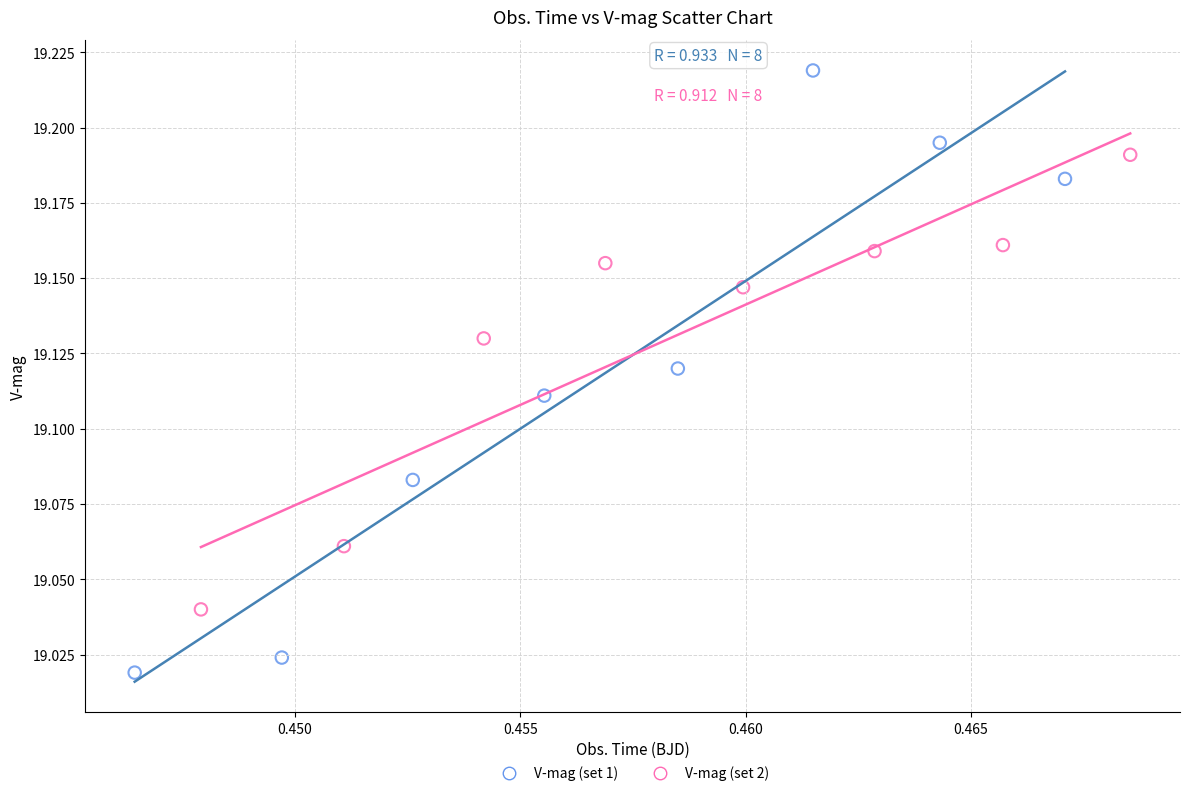

Which series reaches the minimum Y coordinate?

V-mag (set 1)